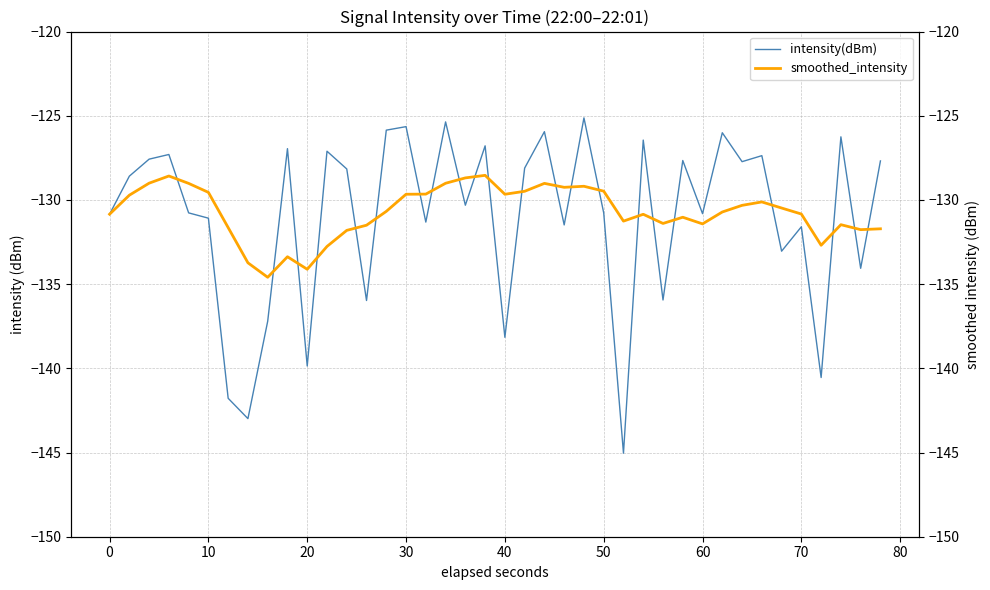

The intensity(dBm) series shows -54.0 at 30. True or false?

False